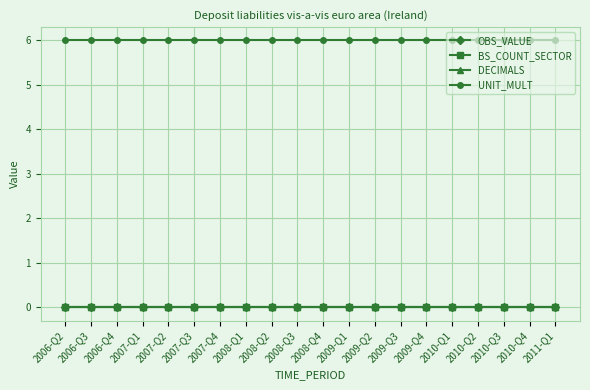

What are all the series names shown in the legend?

OBS_VALUE, BS_COUNT_SECTOR, DECIMALS, UNIT_MULT